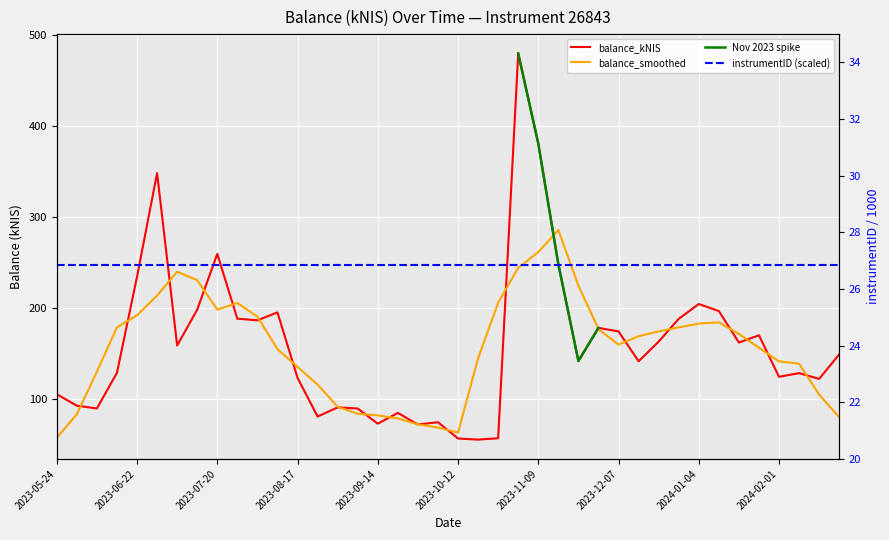

Which series has the largest total across all categories?

balance_kNIS